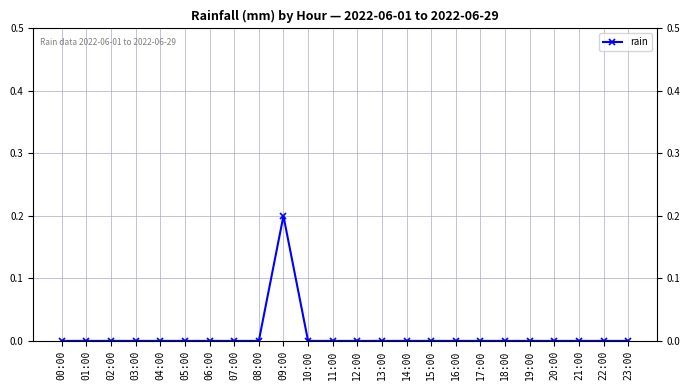

List the labels in order of value, smallest first.

00:00, 01:00, 02:00, 03:00, 04:00, 05:00, 06:00, 07:00, 08:00, 10:00, 11:00, 12:00, 13:00, 14:00, 15:00, 16:00, 17:00, 18:00, 19:00, 20:00, 21:00, 22:00, 23:00, 09:00